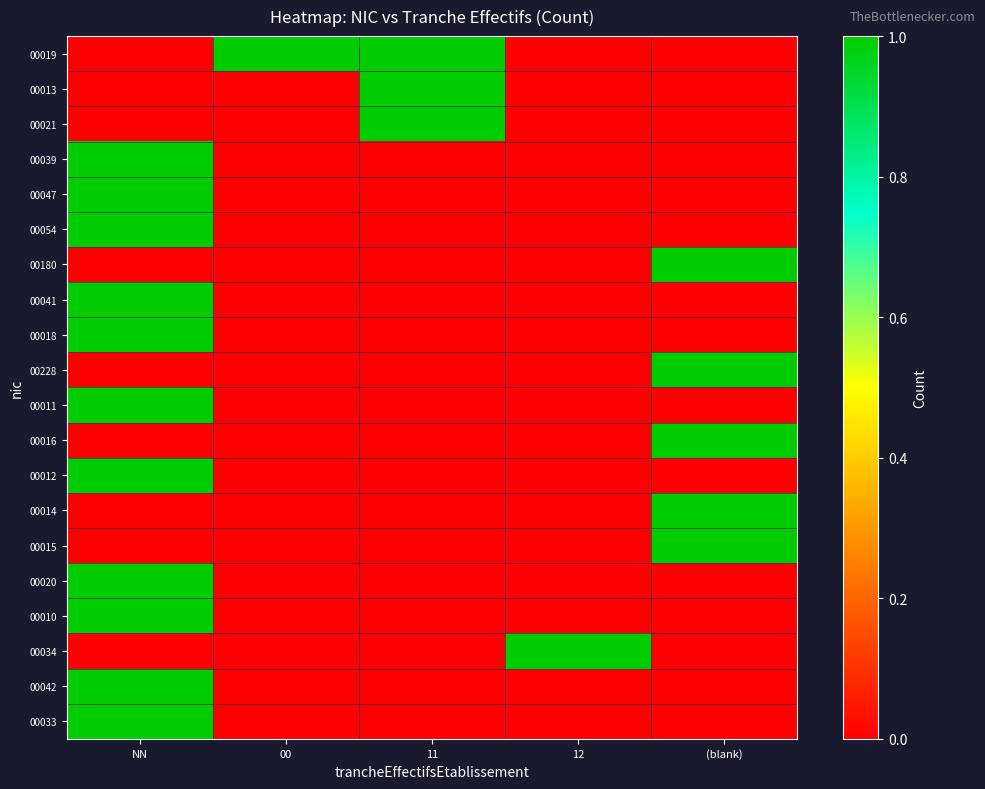

Reading left to right, transcribe all the data shown in this chart.

00019: NN=0	00=1	11=1	12=0	(blank)=0
00013: NN=0	00=0	11=1	12=0	(blank)=0
00021: NN=0	00=0	11=1	12=0	(blank)=0
00039: NN=1	00=0	11=0	12=0	(blank)=0
00047: NN=1	00=0	11=0	12=0	(blank)=0
00054: NN=1	00=0	11=0	12=0	(blank)=0
00180: NN=0	00=0	11=0	12=0	(blank)=1
00041: NN=1	00=0	11=0	12=0	(blank)=0
00018: NN=1	00=0	11=0	12=0	(blank)=0
00228: NN=0	00=0	11=0	12=0	(blank)=1
00011: NN=1	00=0	11=0	12=0	(blank)=0
00016: NN=0	00=0	11=0	12=0	(blank)=1
00012: NN=1	00=0	11=0	12=0	(blank)=0
00014: NN=0	00=0	11=0	12=0	(blank)=1
00015: NN=0	00=0	11=0	12=0	(blank)=1
00020: NN=1	00=0	11=0	12=0	(blank)=0
00010: NN=1	00=0	11=0	12=0	(blank)=0
00034: NN=0	00=0	11=0	12=1	(blank)=0
00042: NN=1	00=0	11=0	12=0	(blank)=0
00033: NN=1	00=0	11=0	12=0	(blank)=0